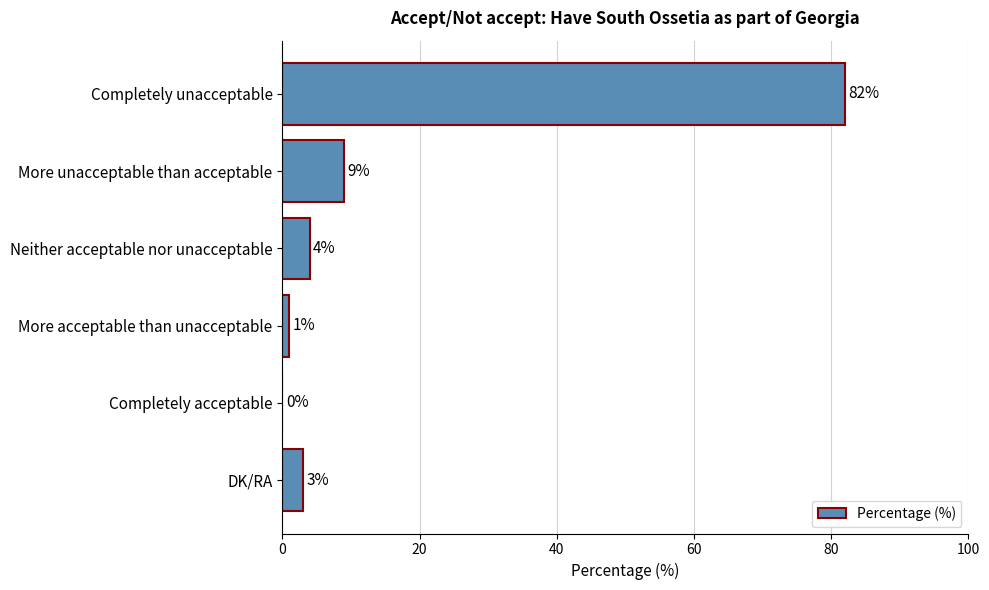

What is the greatest value displayed?

82